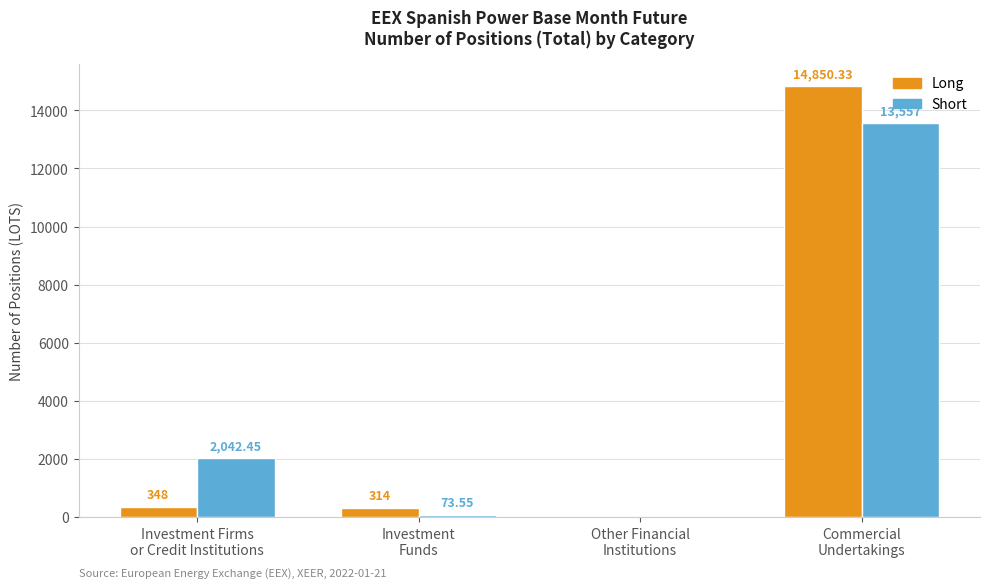

Which series has the largest total across all categories?

Short